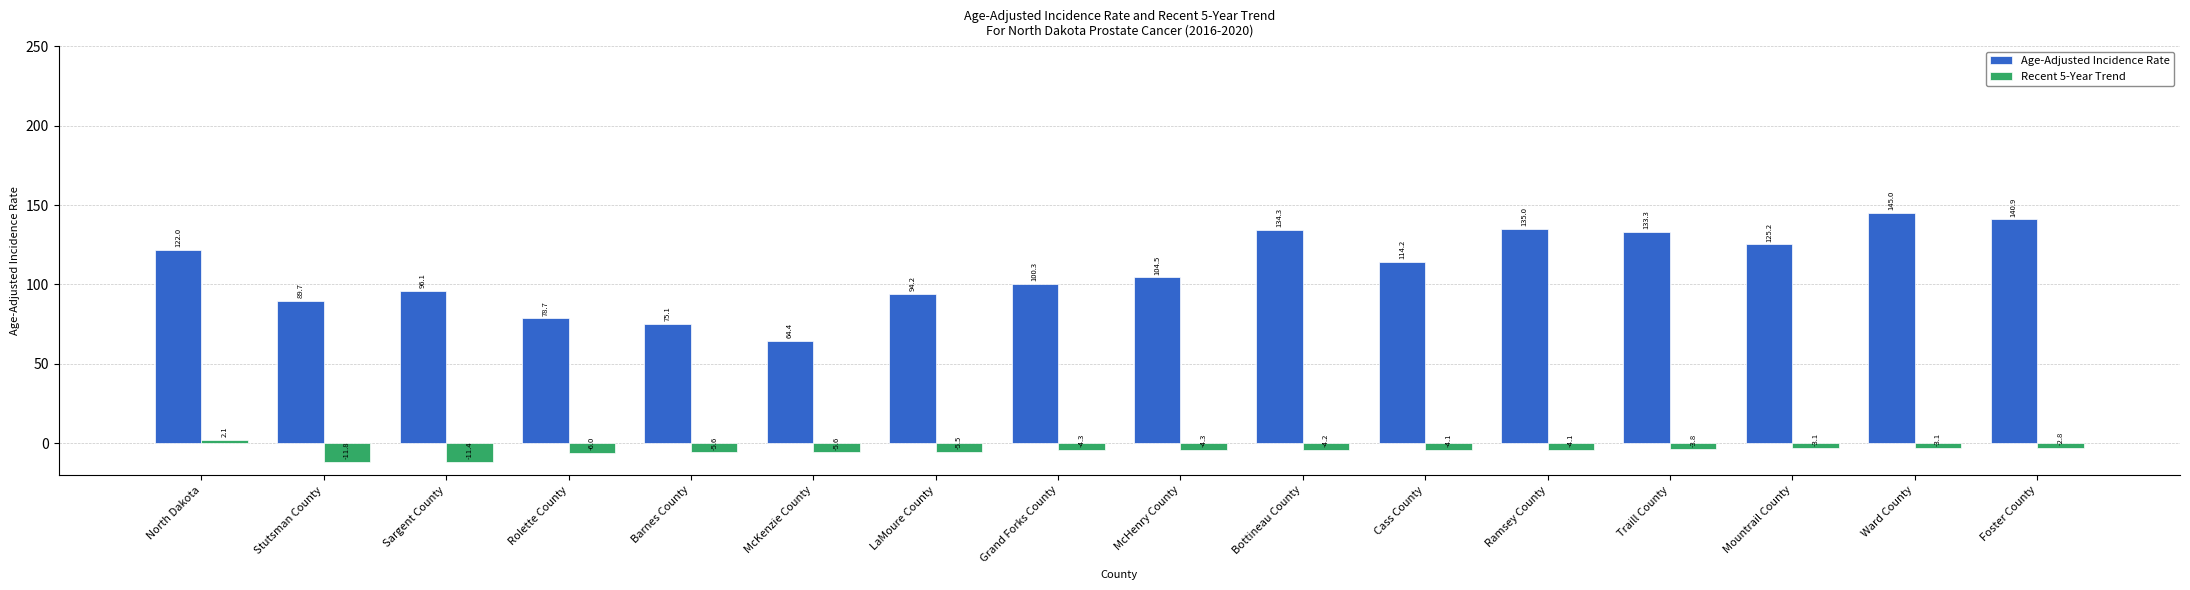

Reading right to left, transcribe all the data shown in this chart.

Age-Adjusted Incidence Rate: 140.9	145.0	125.2	133.3	135.0	114.2	134.3	104.5	100.3	94.2	64.4	75.1	78.7	96.1	89.7	122.0
Recent 5-Year Trend: -2.8	-3.1	-3.1	-3.8	-4.1	-4.1	-4.2	-4.3	-4.3	-5.5	-5.6	-5.6	-6.0	-11.4	-11.8	2.1